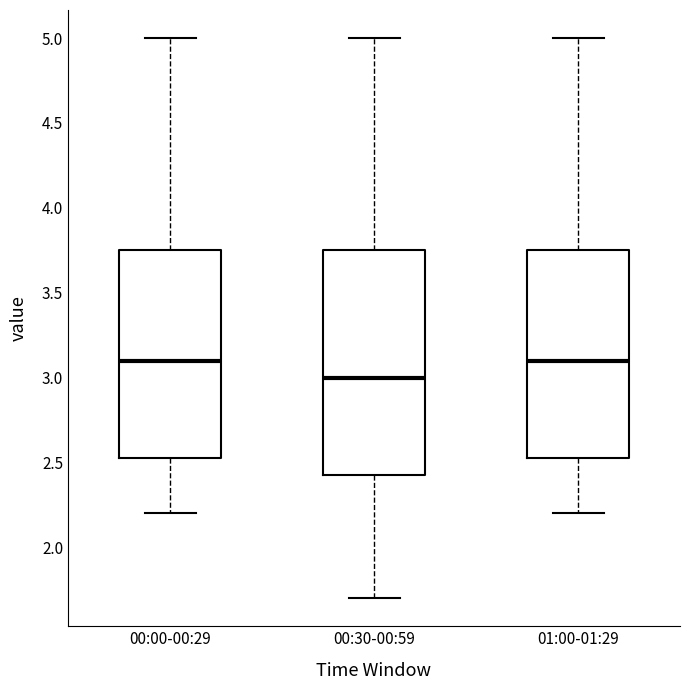

Reading left to right, transcribe this box plot: for each box, give where its median line is, the range the box spans, and where its two whiskers end, as read against the y-axis. The values are not printed on the chart, so give them approximately, as read against the axis.

00:00-00:29: median 3.10, box 2.55 to 3.75, whiskers 2.20 to 5.00
00:30-00:59: median 3.00, box 2.45 to 3.75, whiskers 1.70 to 5.00
01:00-01:29: median 3.10, box 2.55 to 3.75, whiskers 2.20 to 5.00